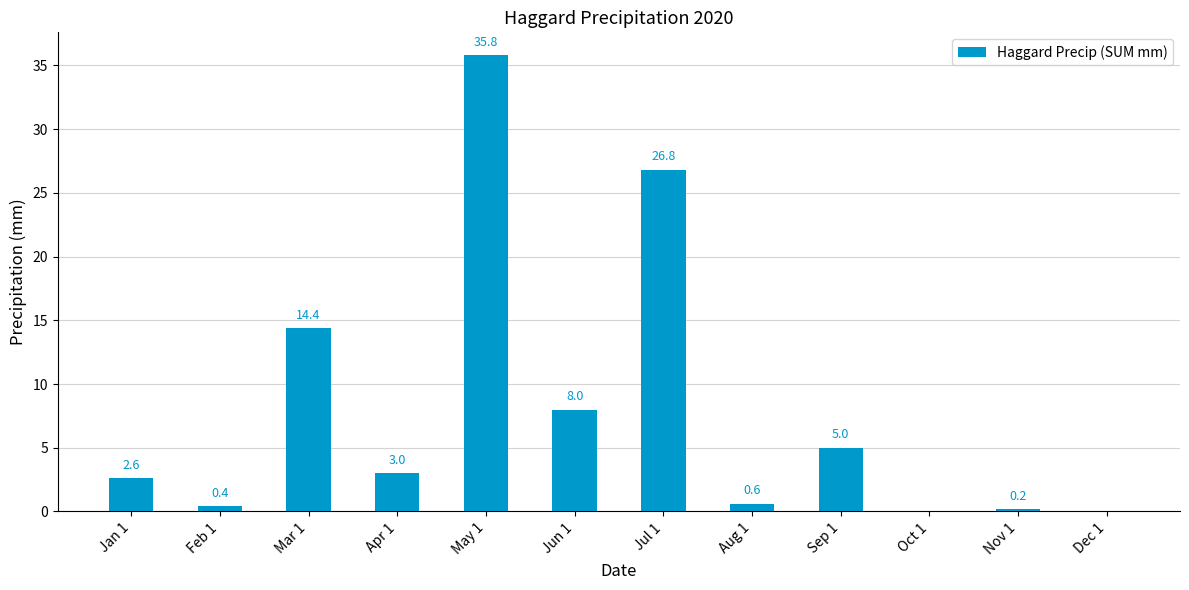

True or false: the data shows 9.2 at May 1.

False